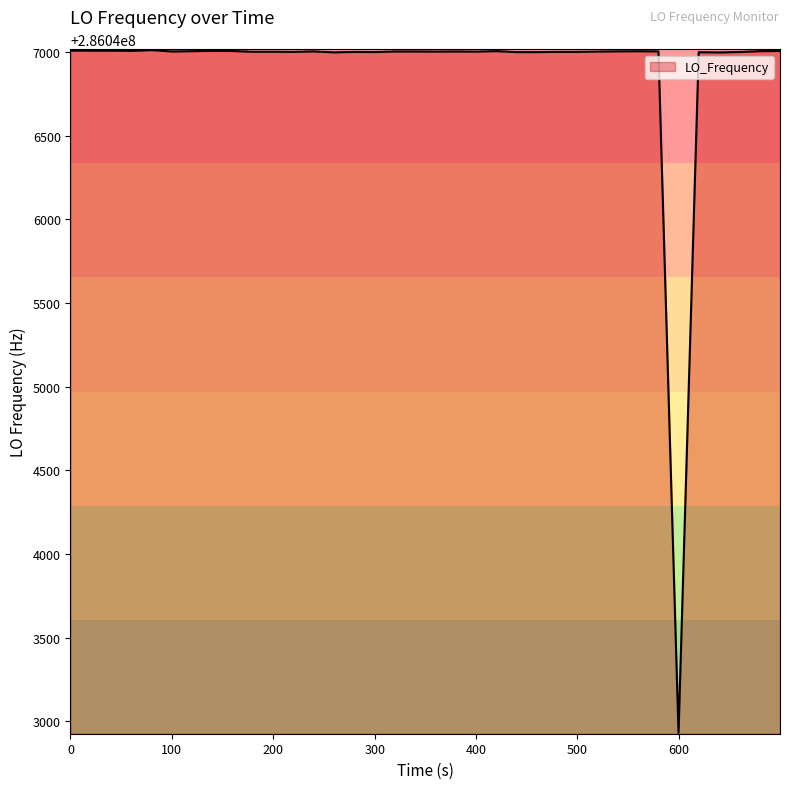

What is the minimum value shown in the chart?

286042930.8